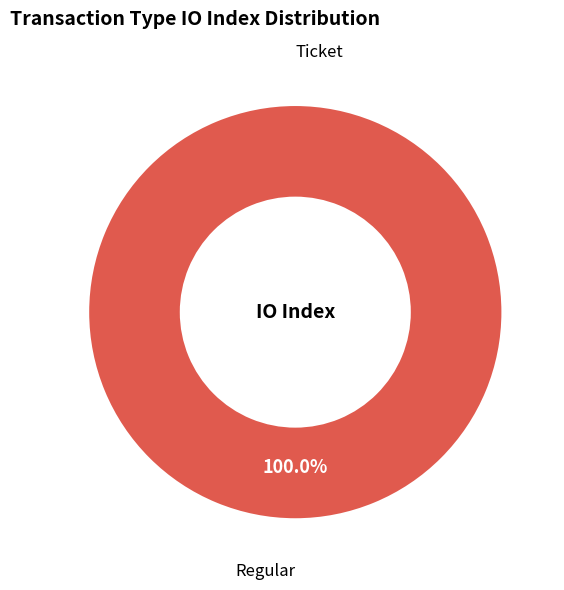

How many slices are in this pie chart?

2